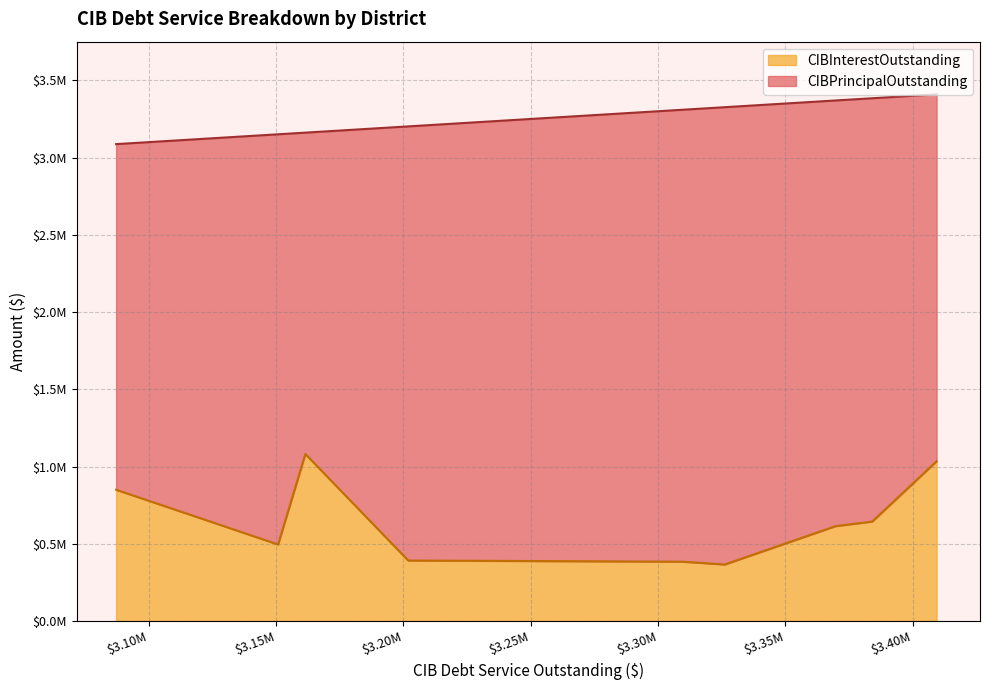

What is the minimum value for CIBInterestOutstanding?

366155.4